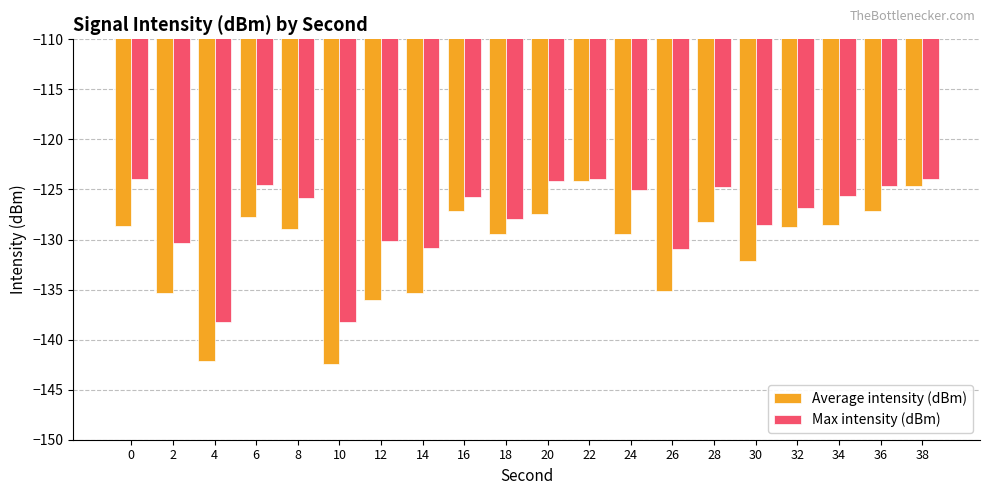

Does the chart contain stacked bars?

No